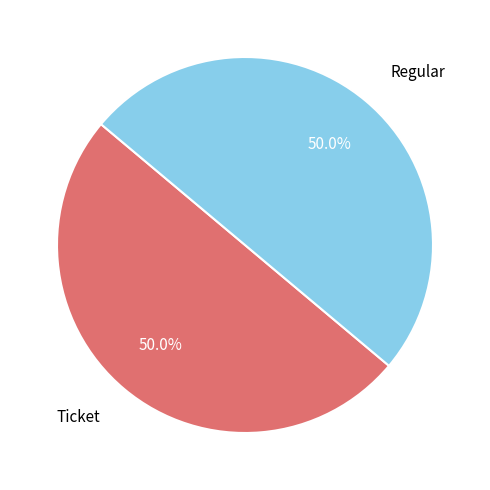

To the nearest percent, what is the difference between the largest and smallest slice percentages?

0%